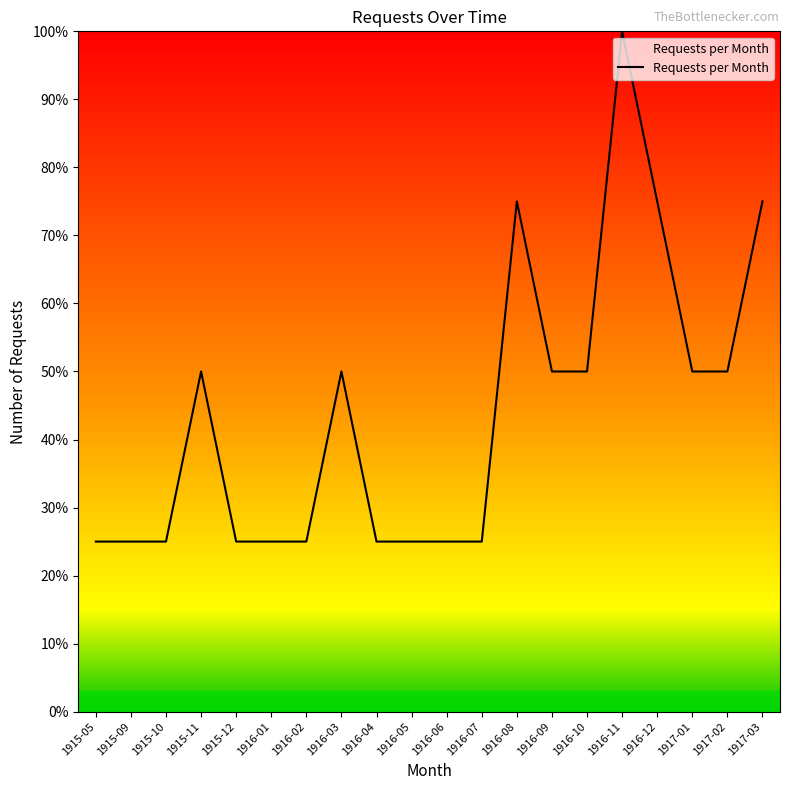

Is it true that the value at 1917-01 is 0.5?

True